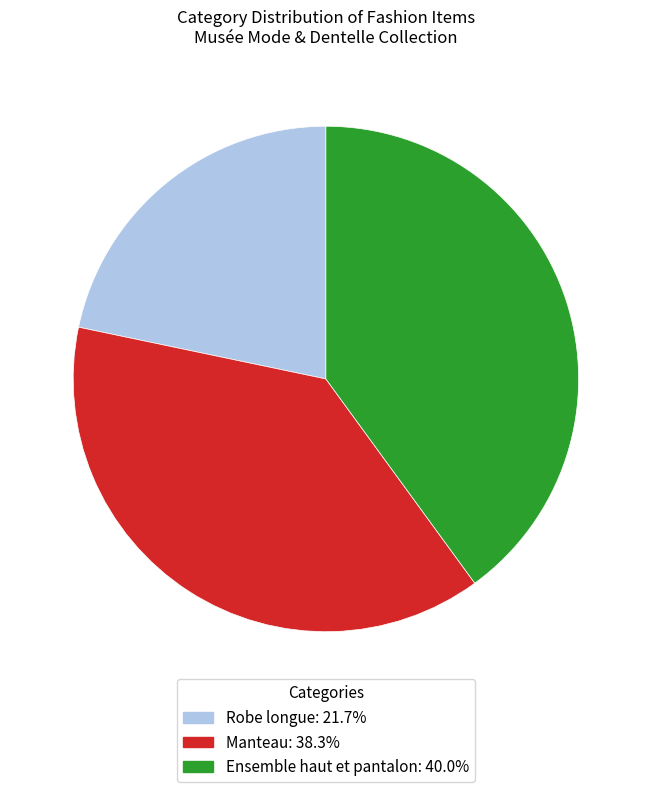

What is the ratio of the value at Ensemble haut et pantalon to the value at Robe longue?

1.8